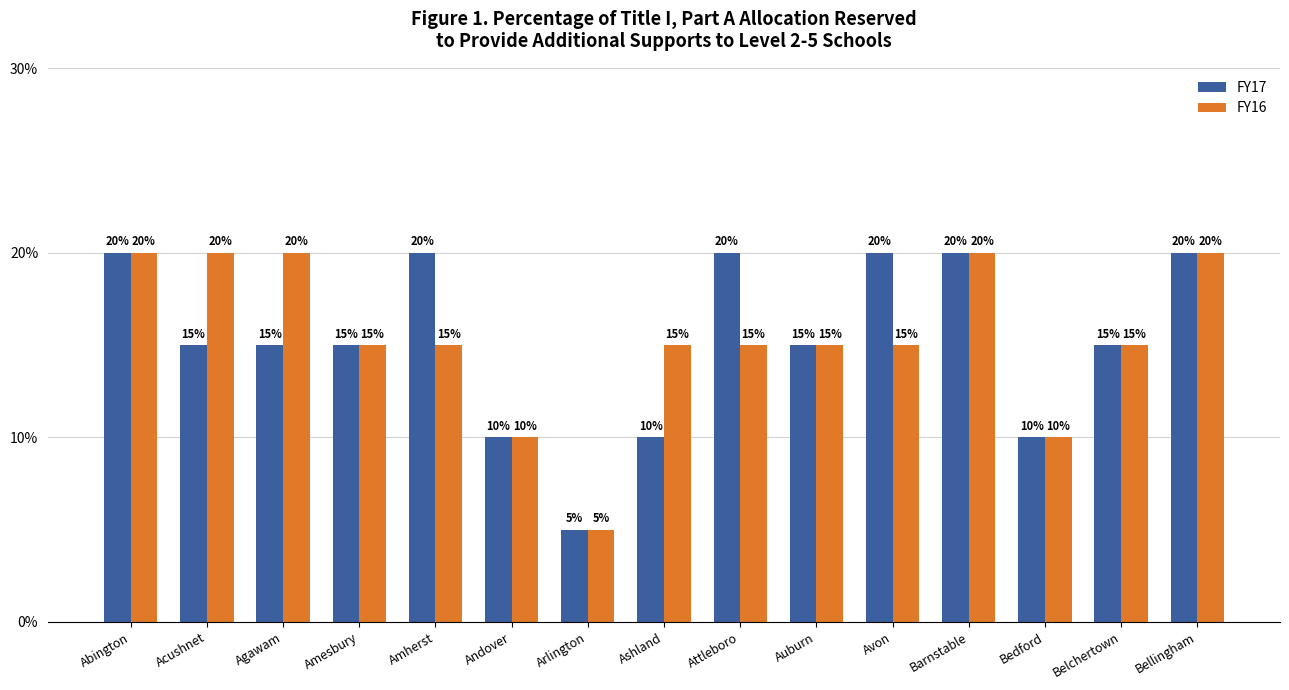

What position from the right is Auburn?

6